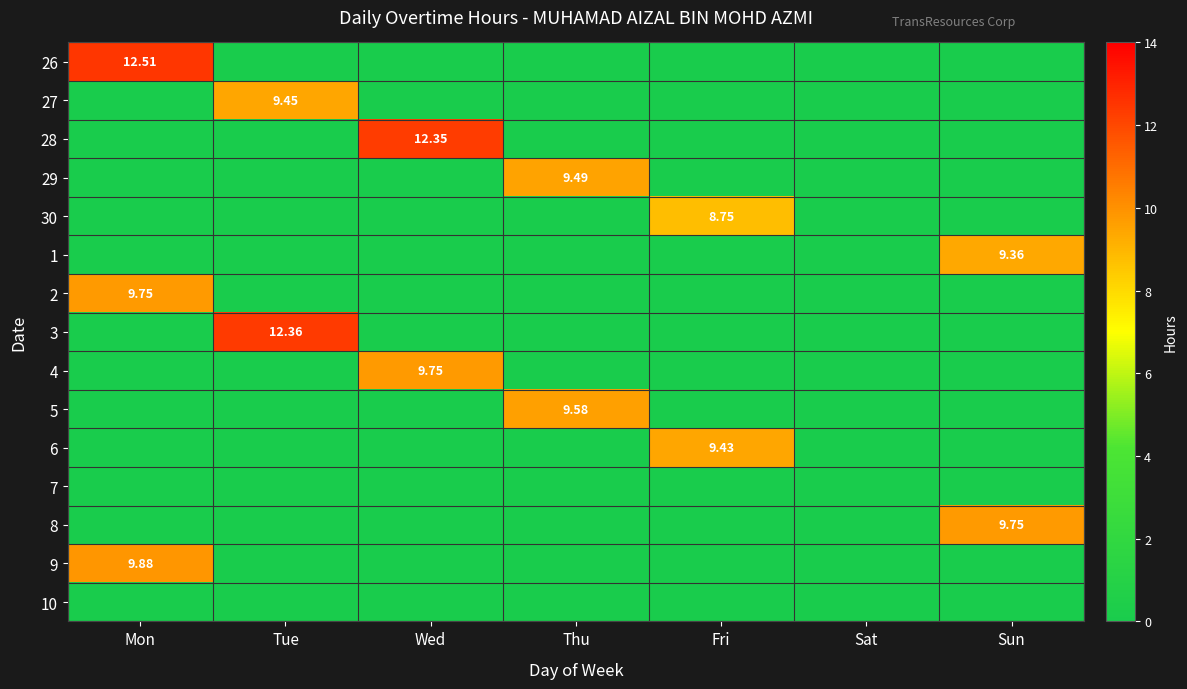

At which label is 3 closest to 6?

Mon